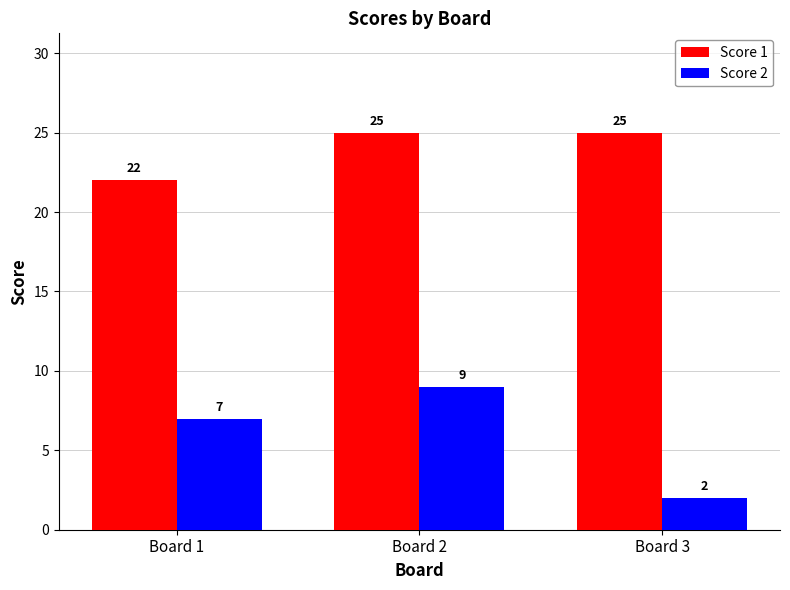

Are the bars horizontal?

No